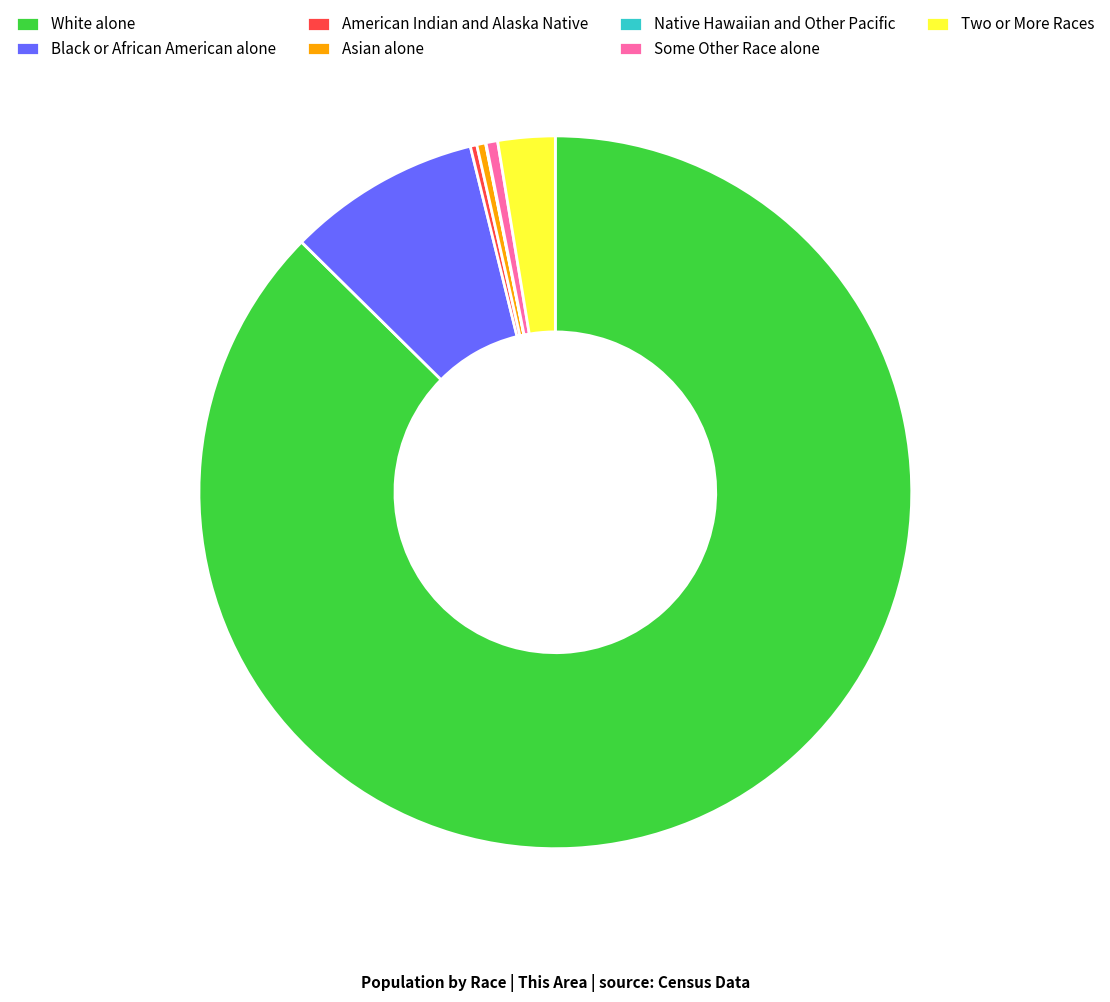

What is the majority slice?

White alone